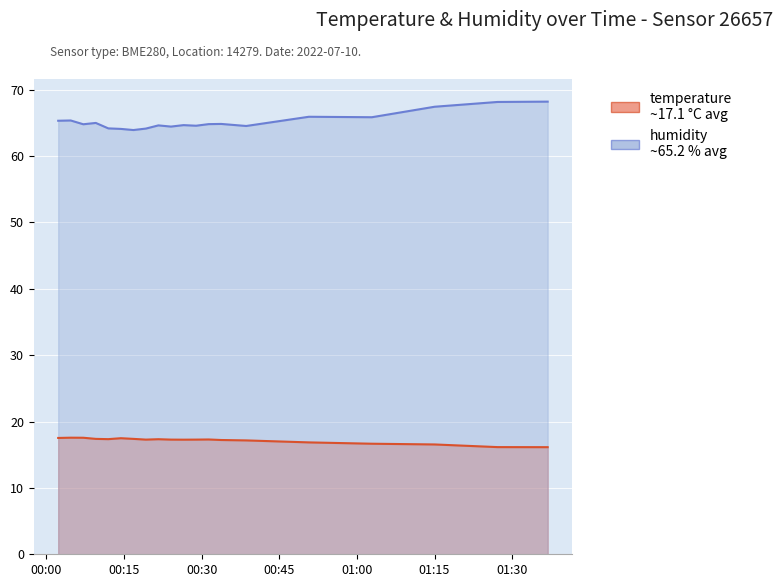

What is the sum of all temperature values?

342.8